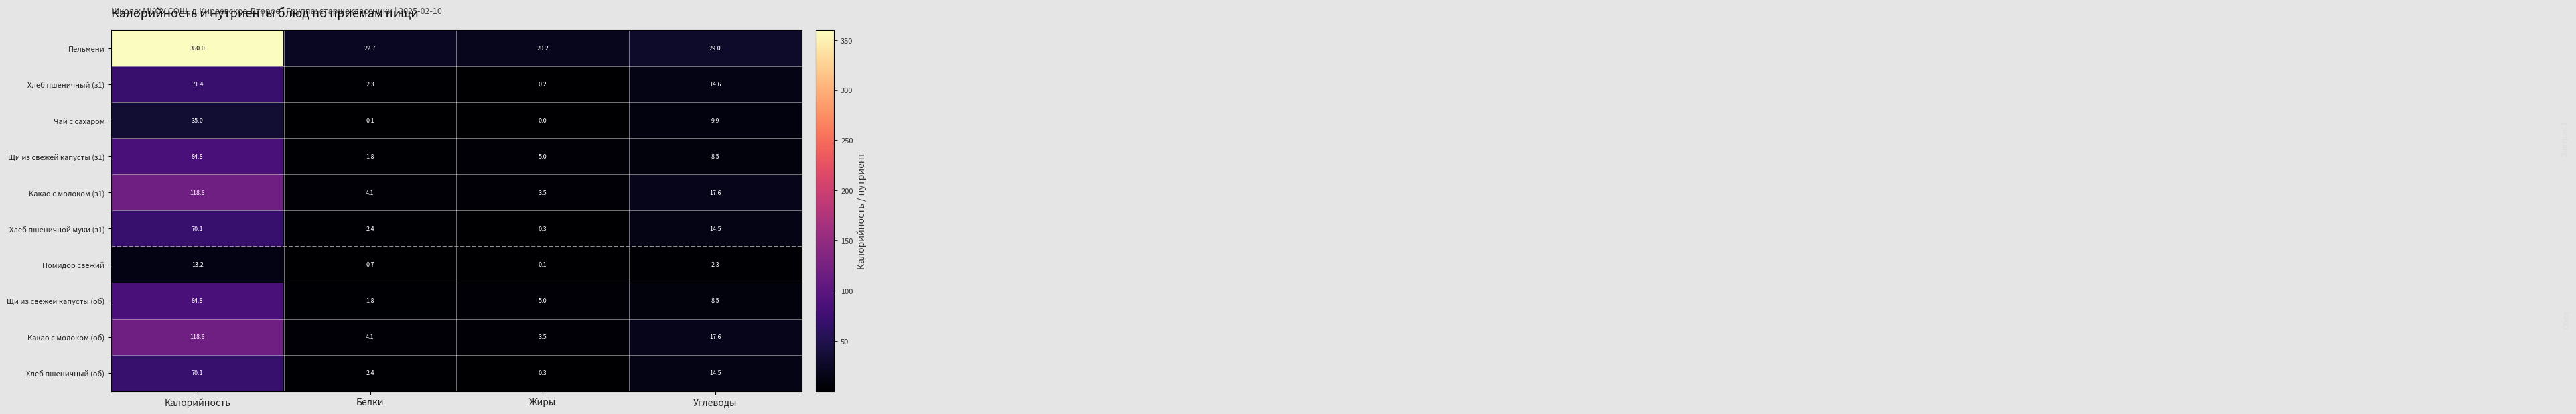

What is the average value of the Пельмени series?

108.0